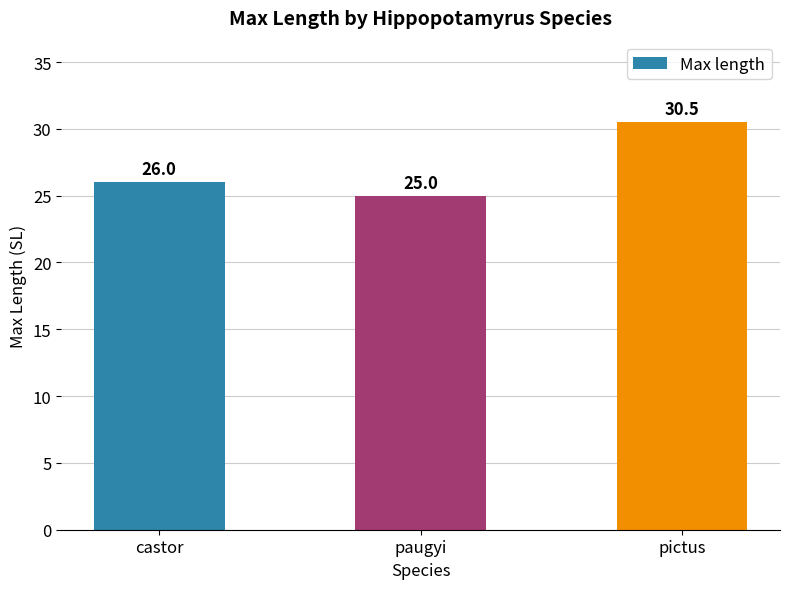

At which label is the value closest to 27?

castor